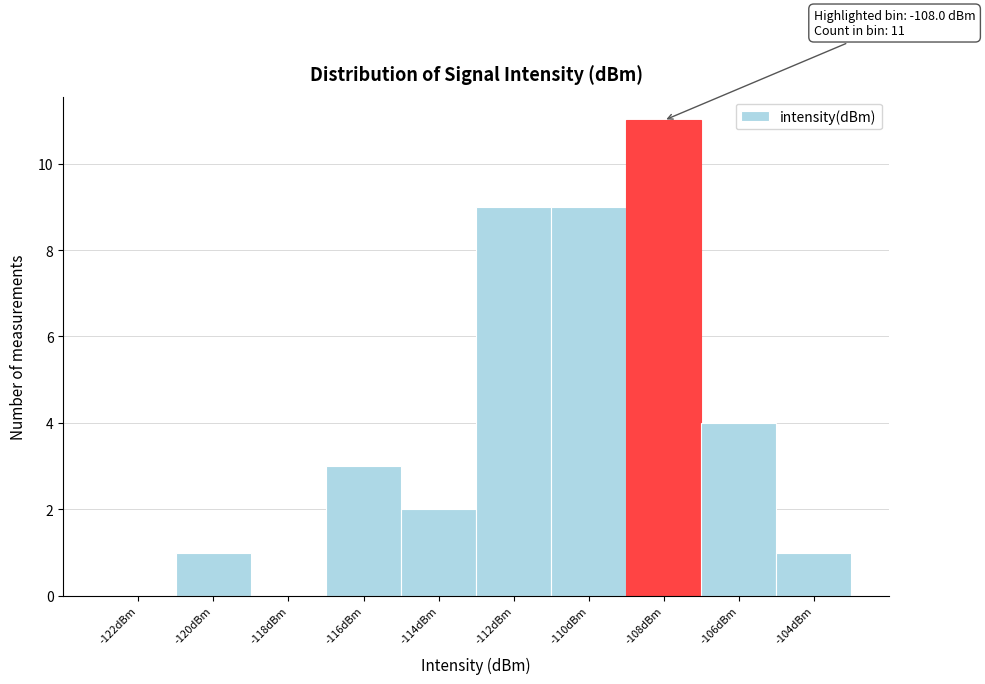

Reading left to right, list all the values displayed in this chart.

-122dBm=0	-120dBm=1	-118dBm=0	-116dBm=3	-114dBm=2	-112dBm=9	-110dBm=9	-108dBm=11	-106dBm=4	-104dBm=1